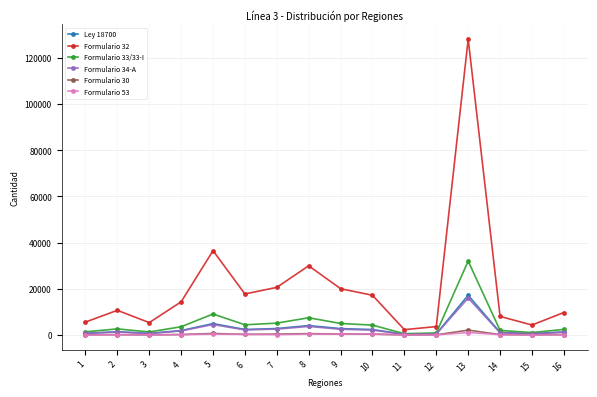

The value of Formulario 32 at 13 is 220582. True or false?

False